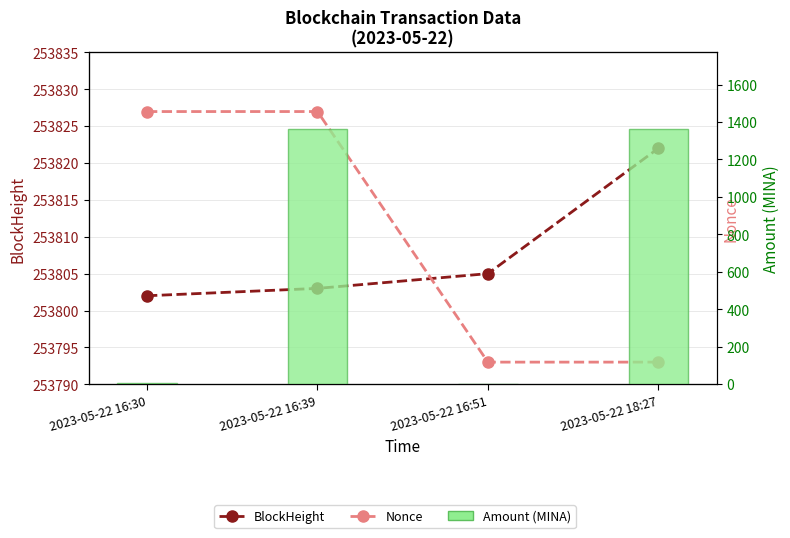

What position from the right is 2023-05-22 16:30?

4